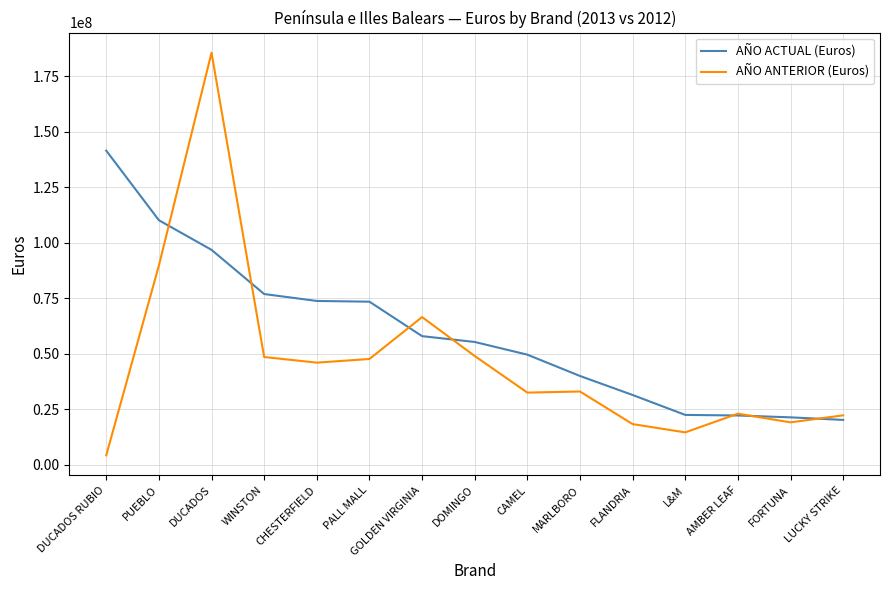

At which category is the sum across all series the highest?

DUCADOS